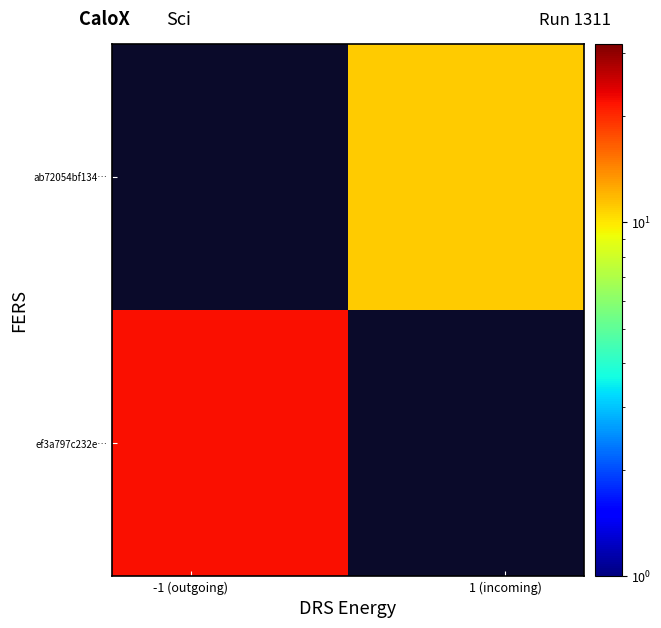

What is the maximum value shown in the chart?

22